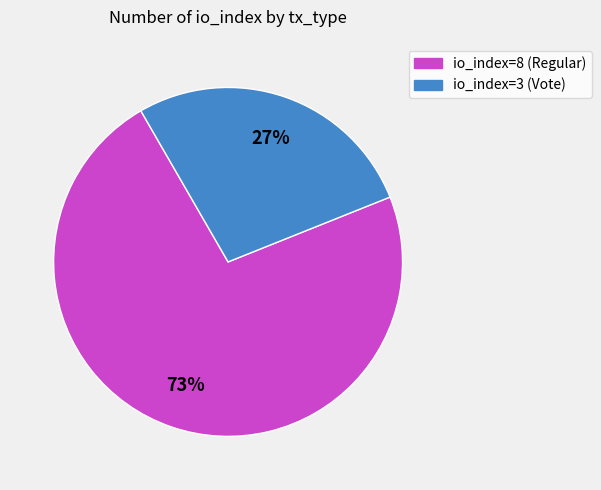

To the nearest percent, what is the average slice percentage?

50%